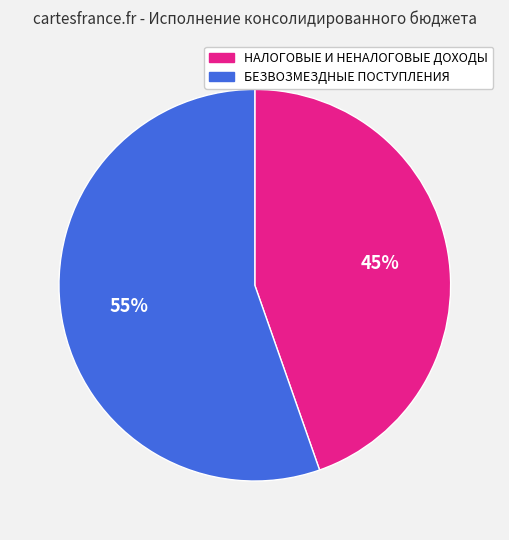

Approximately how many times larger is the value at НАЛОГОВЫЕ И НЕНАЛОГОВЫЕ ДОХОДЫ compared to БЕЗВОЗМЕЗДНЫЕ ПОСТУПЛЕНИЯ?

0.8